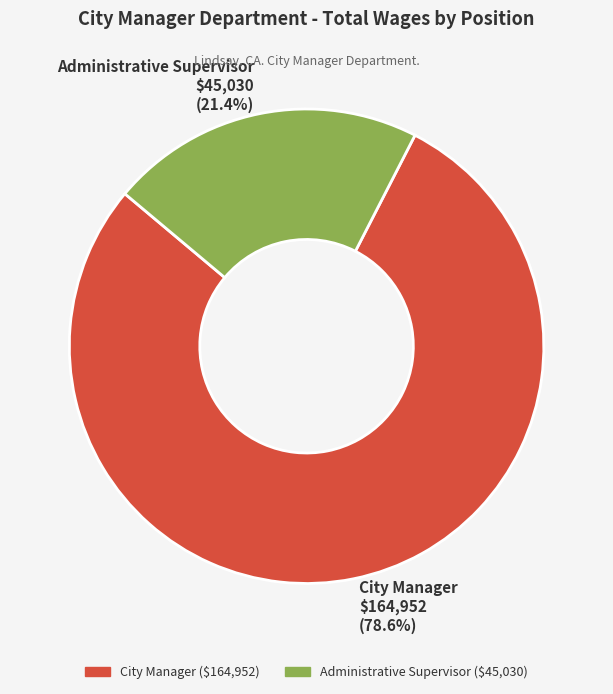

Is it true that City Manager is 67% of the pie?

False